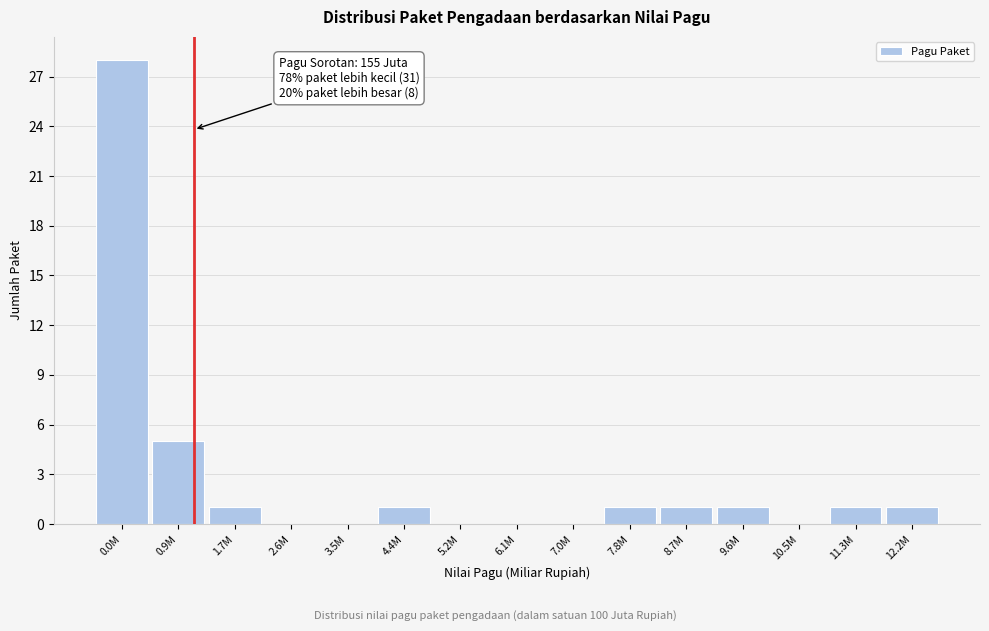

Reading left to right, what are all the values shown in this chart?

0.0M=28	0.9M=5	1.7M=1	2.6M=0	3.5M=0	4.4M=1	5.2M=0	6.1M=0	7.0M=0	7.8M=1	8.7M=1	9.6M=1	10.5M=0	11.3M=1	12.2M=1